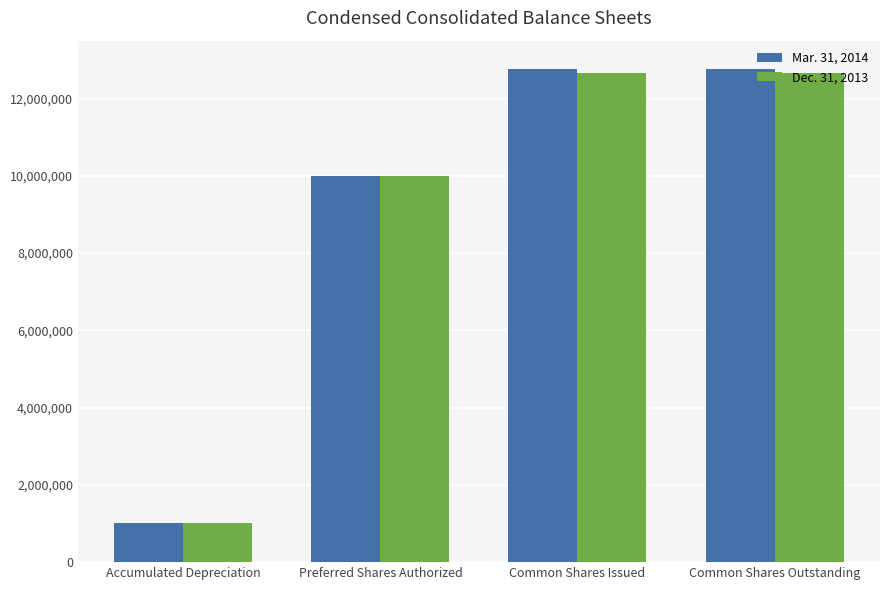

The value of Dec. 31, 2013 at Common Shares Outstanding is 17114859. True or false?

False